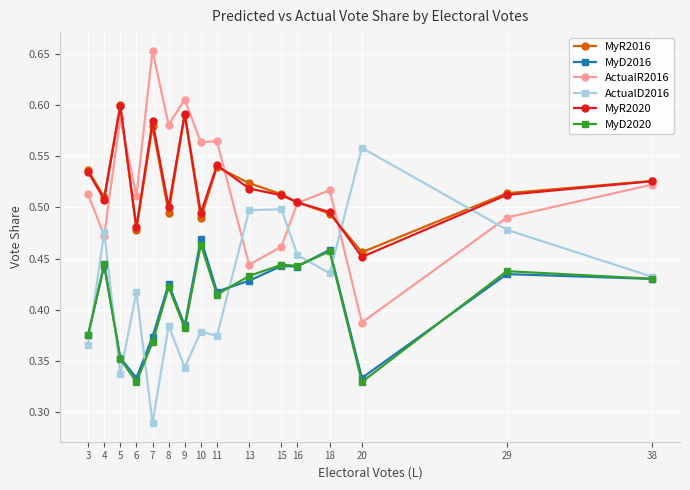

The value of MyR2020 at 7 is 0.3. True or false?

False